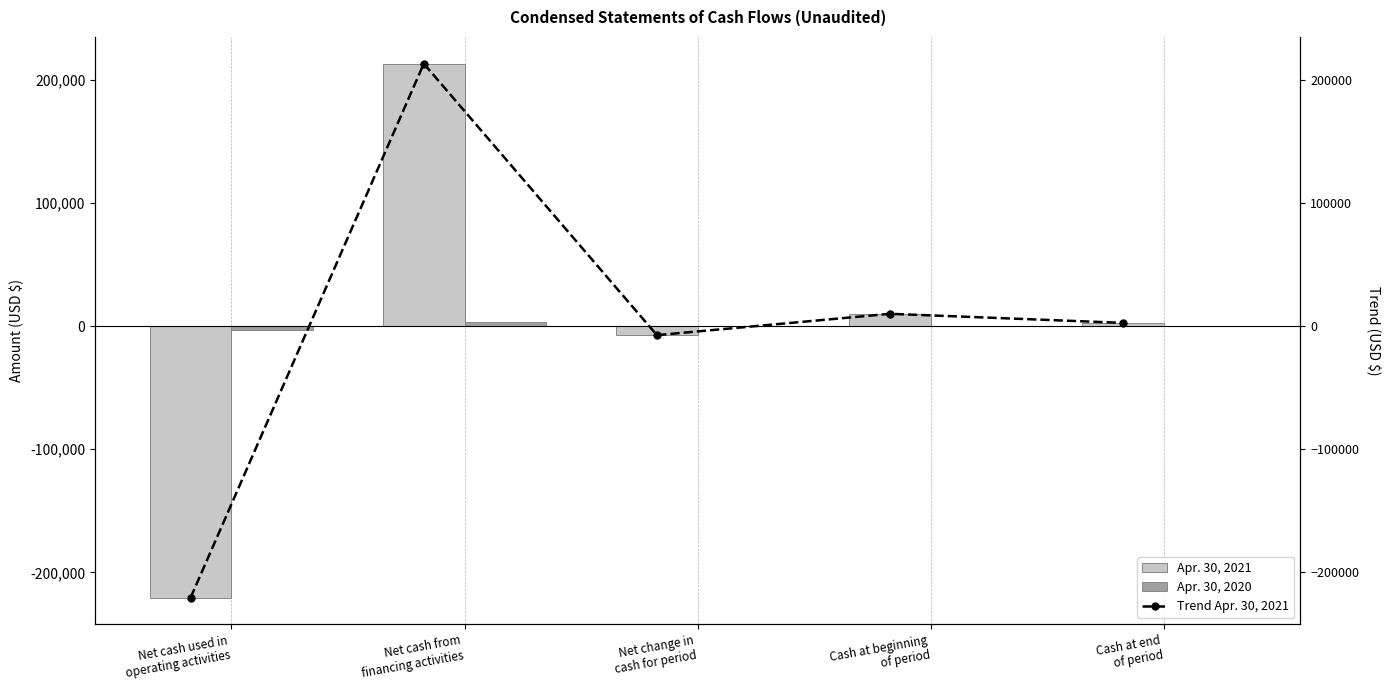

Rank the series at Net cash used in
operating activities from highest to lowest value.

Apr. 30, 2020, Apr. 30, 2021, Trend Apr. 30, 2021